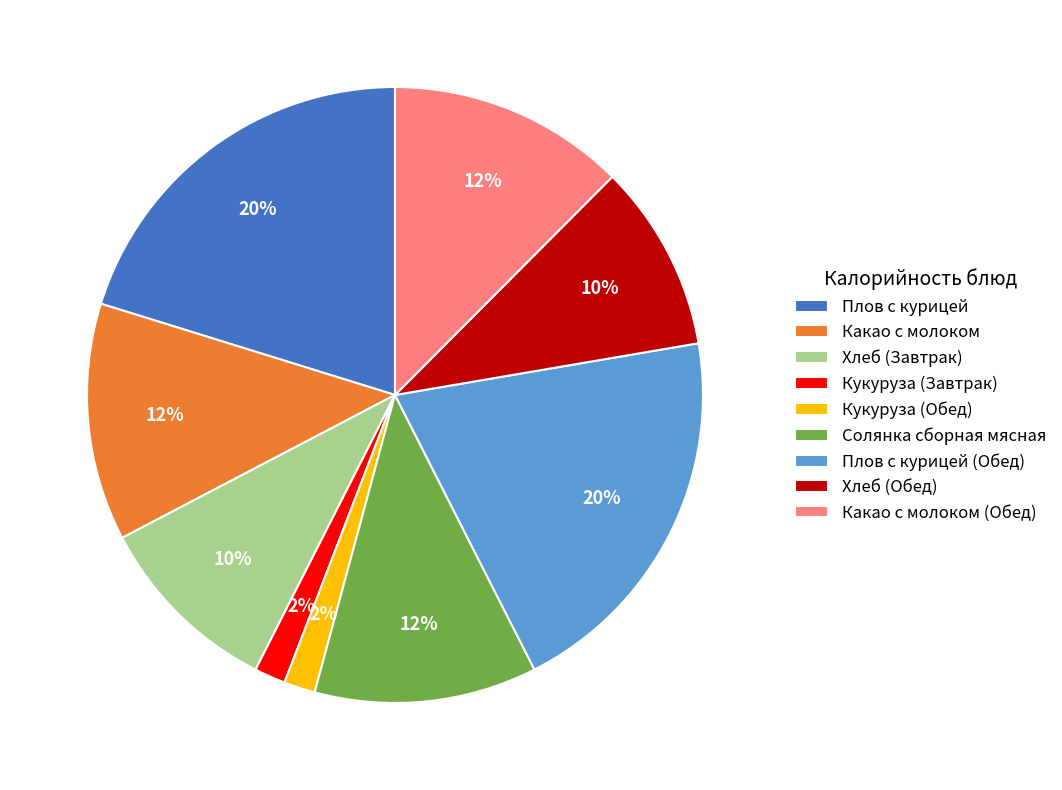

How many segments does this pie chart have?

9